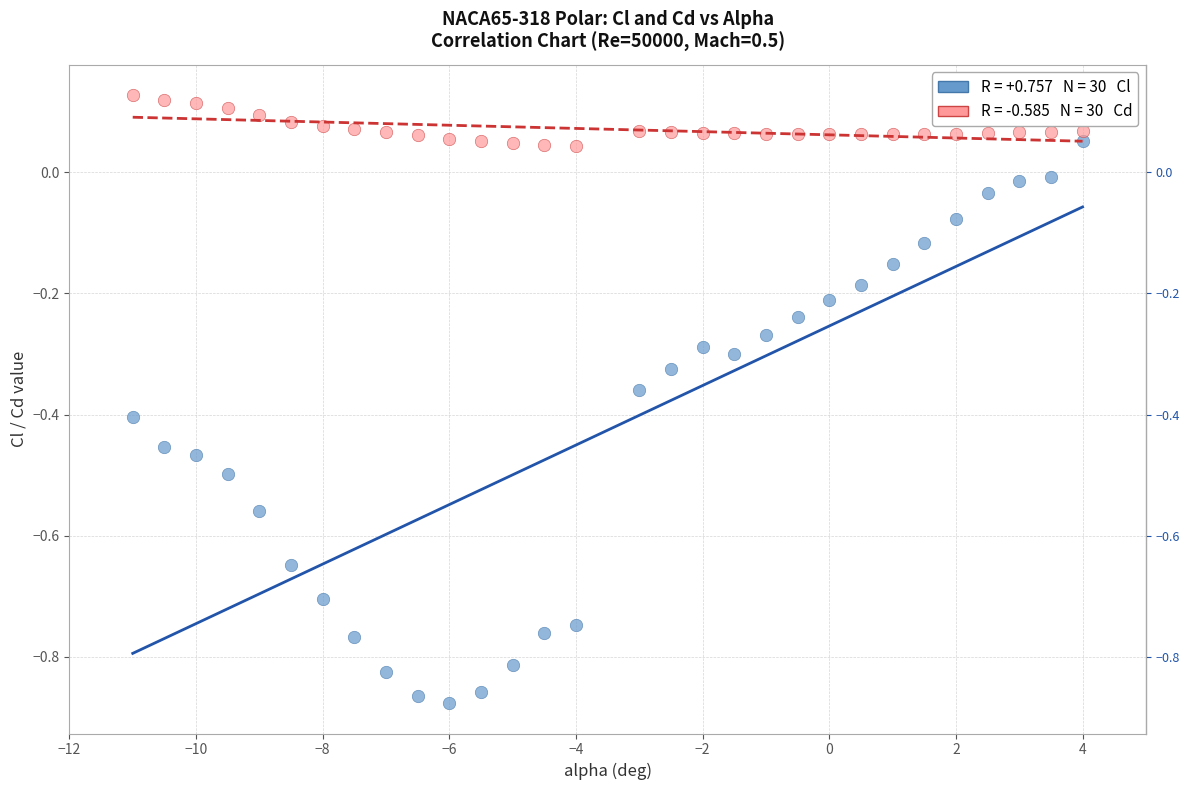

Across all data points, what is the range of Y values (max minus min)?

1.0